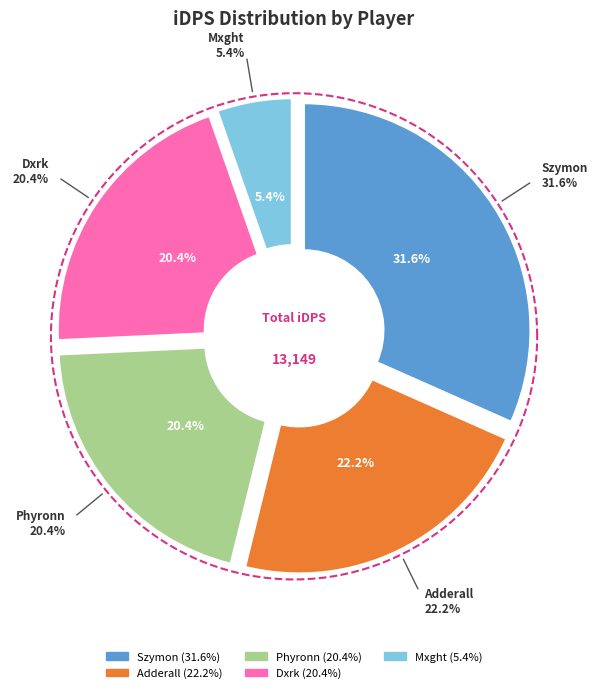

What percentage is the Mxght slice, to the nearest percent?

5%